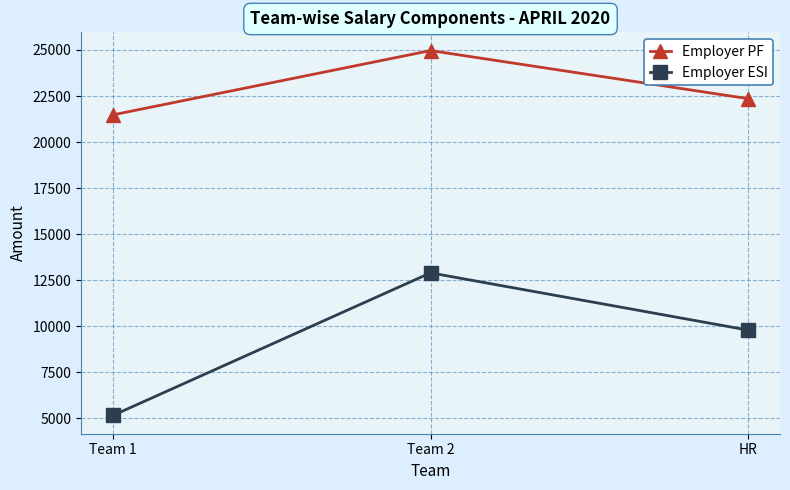

At how many categories does at least one series exceed 15646?

3